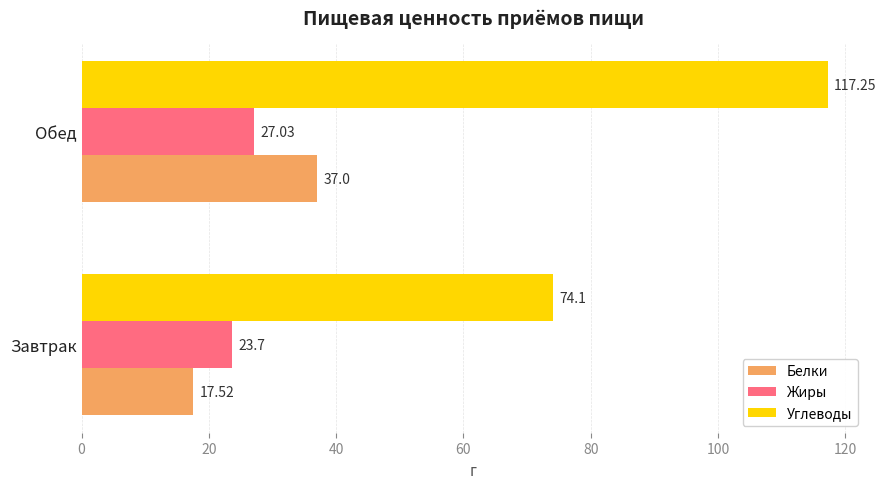

What is the highest value of the Белки series?

37.0